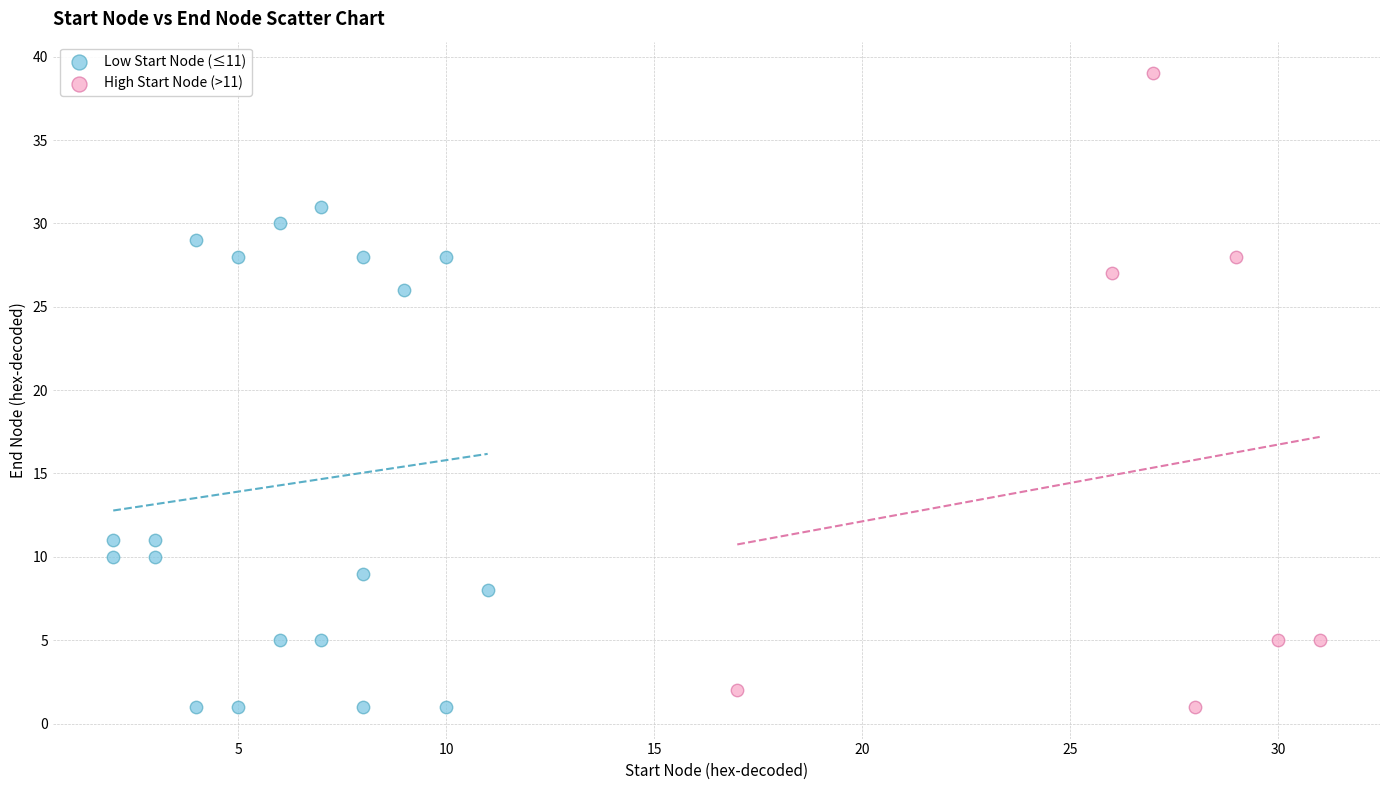

Which series contains the highest Y value?

High Start Node (>11)